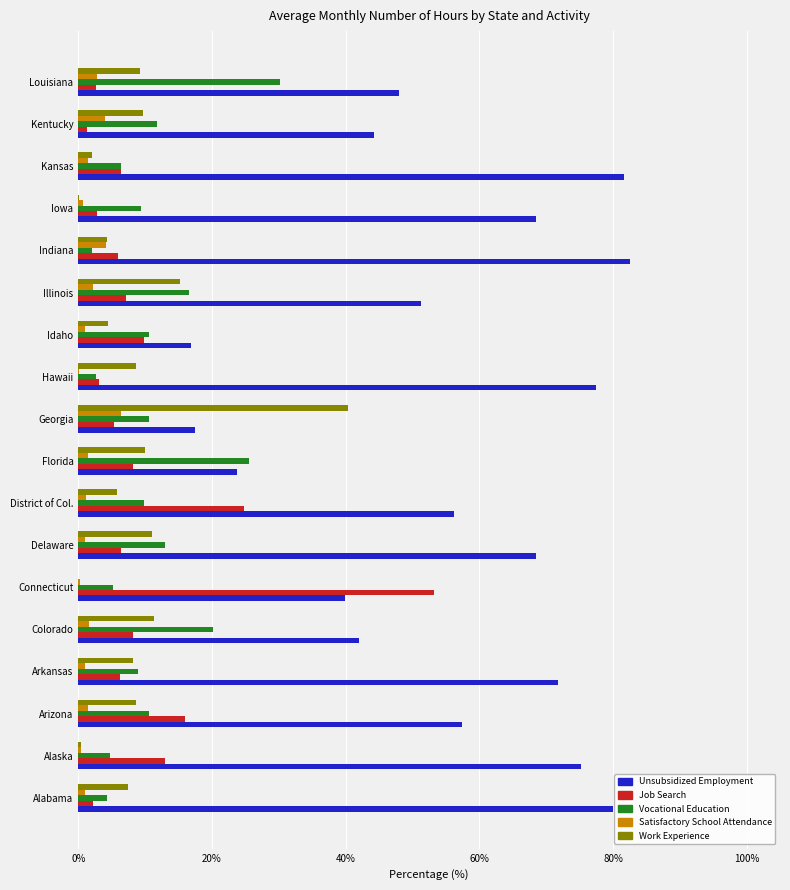

What is the average value of the Unsubsidized Employment series?

55.7